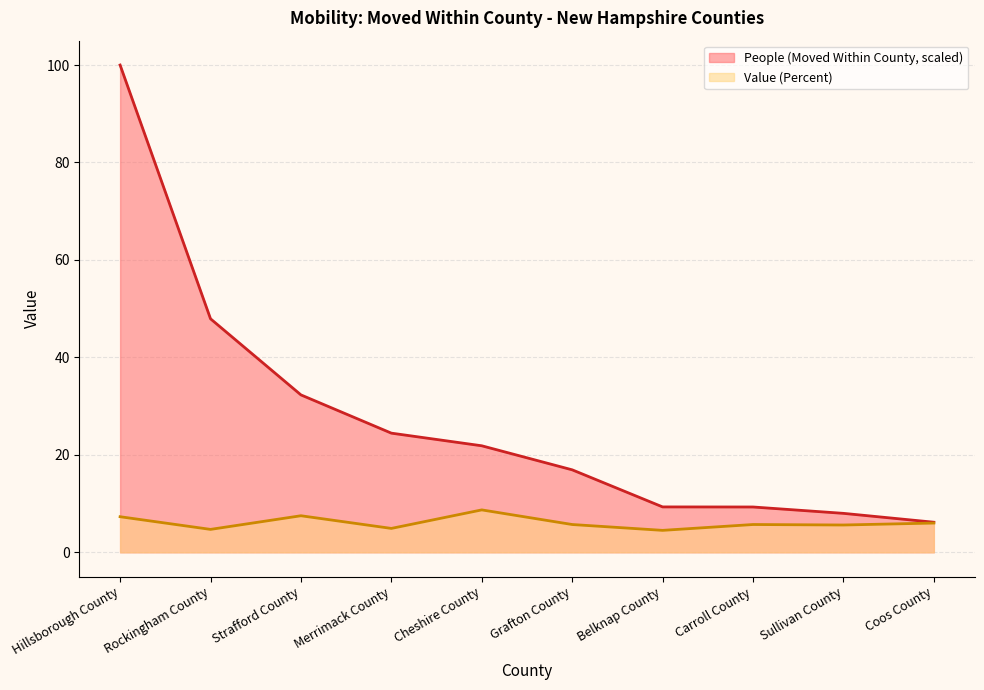

True or false: People (Moved Within County) has more than 0 interior local peaks.

False